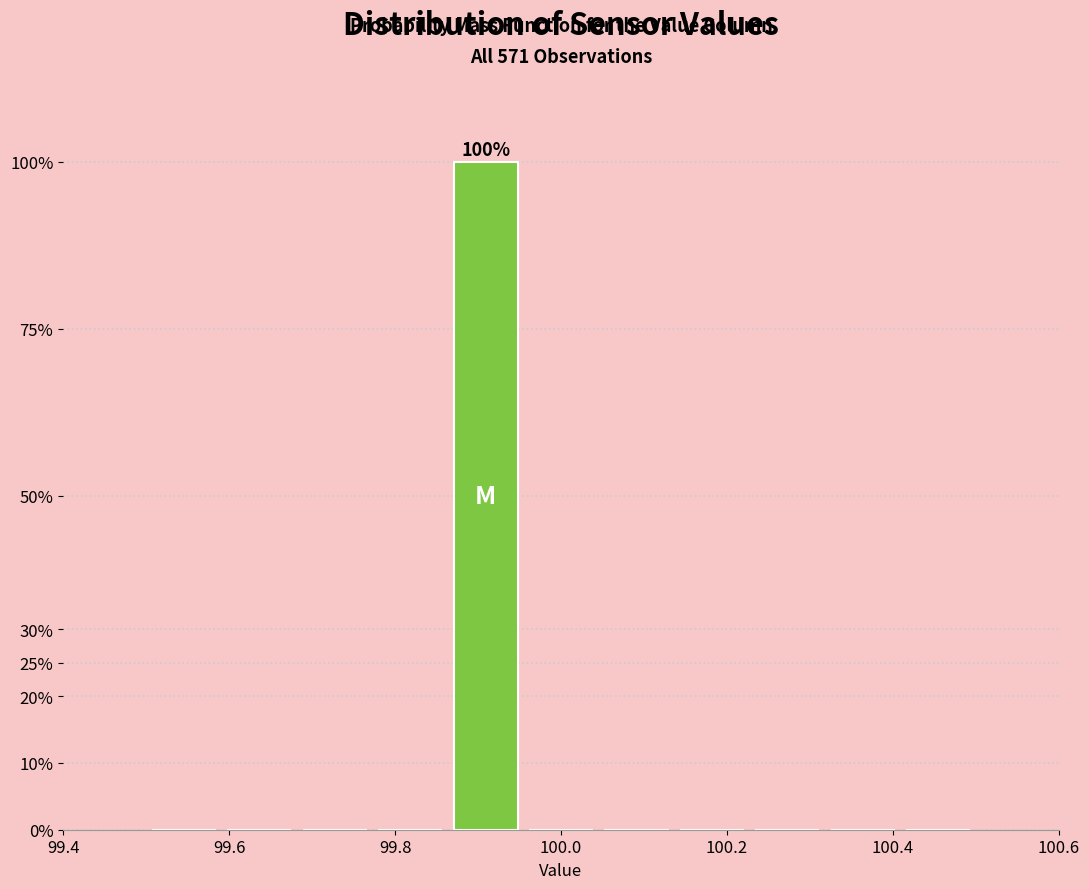

Over which range of the x-axis is the bar tallest?

99.86 to 99.96